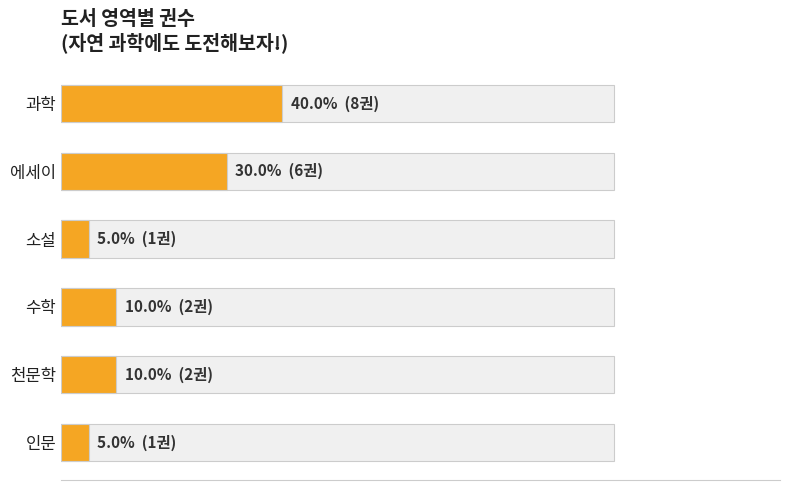

Approximately how many times larger is the value at 과학 compared to 인문?

8.0